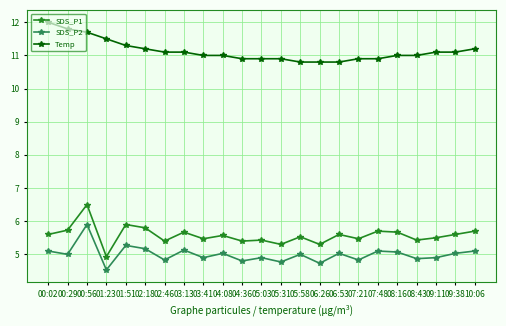

Is it true that SDS_P1 equals 2.2 at 00:29?

False